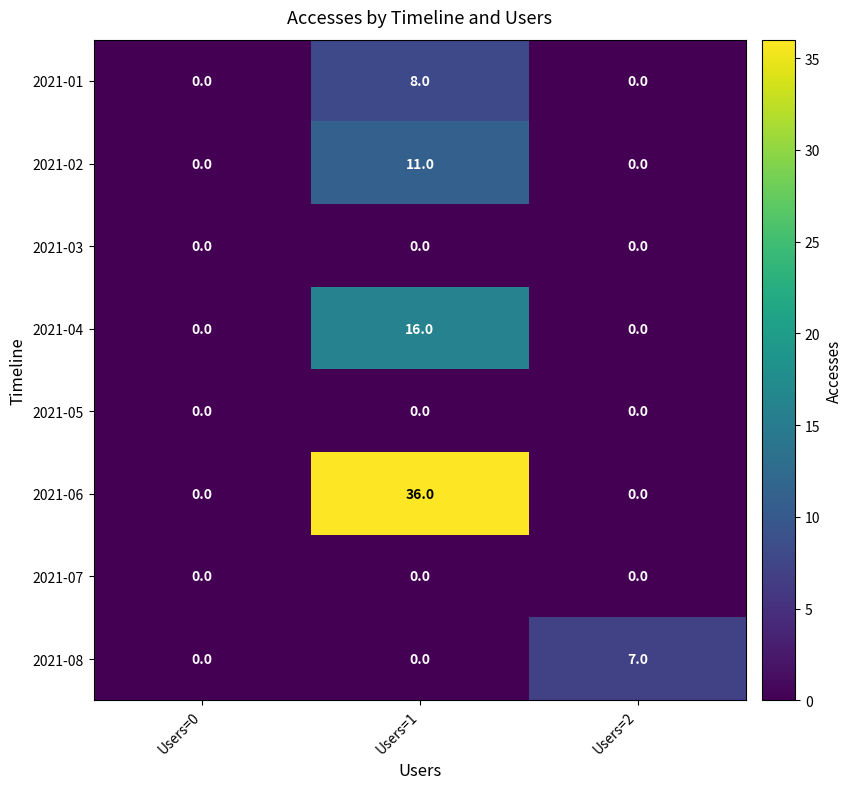

Which series changed the most between Users=0 and Users=1?

2021-06